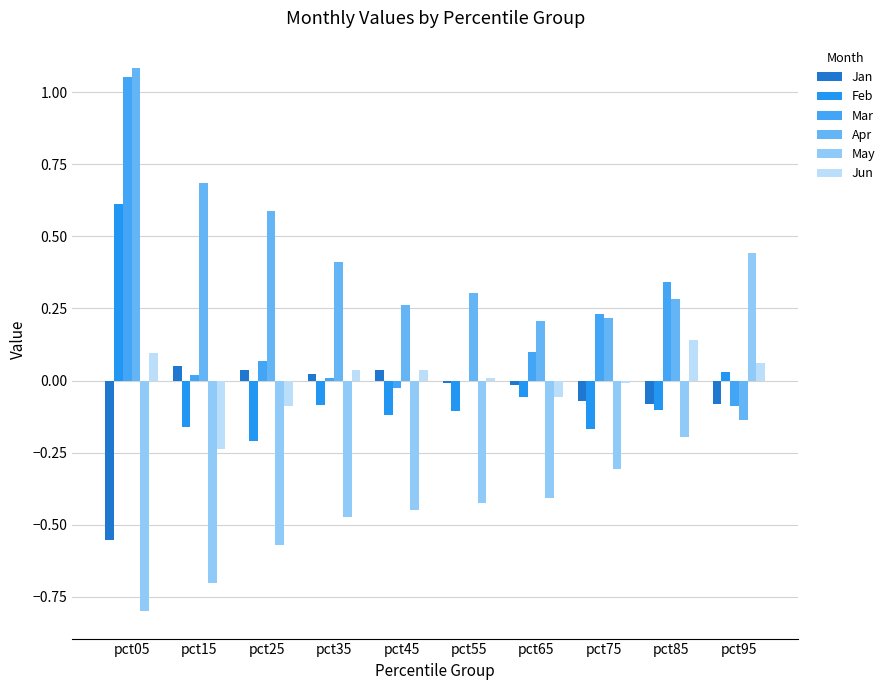

Which category has the lowest value across all series?

pct05